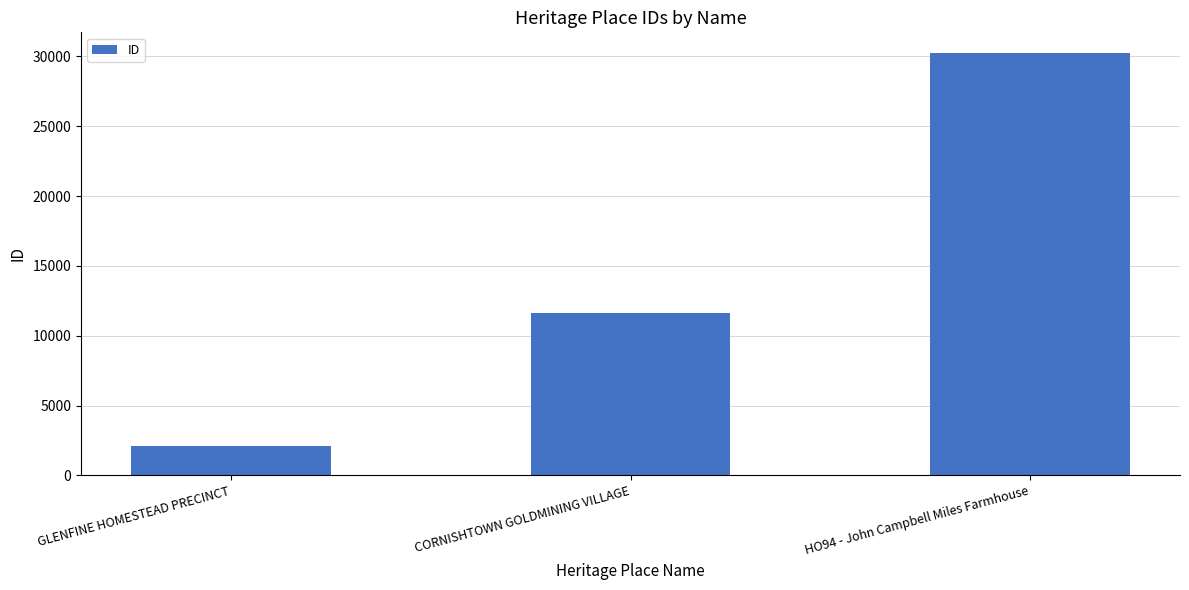

At which label is the value closest to 16148?

CORNISHTOWN GOLDMINING VILLAGE